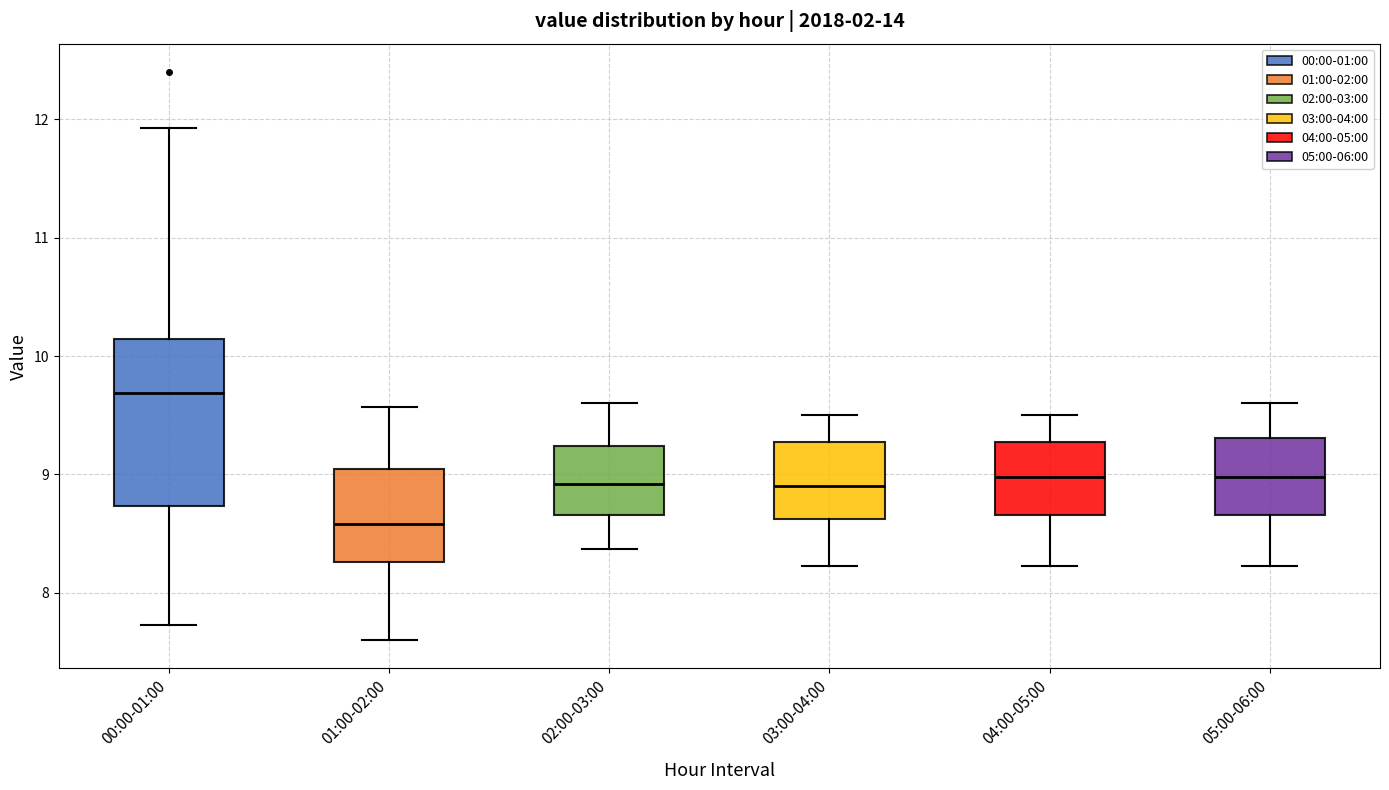

Where is the upper edge of the box for 03:00-04:00 on the y-axis? The values are not printed on the chart, so give them approximately, as read against the axis.

9.3